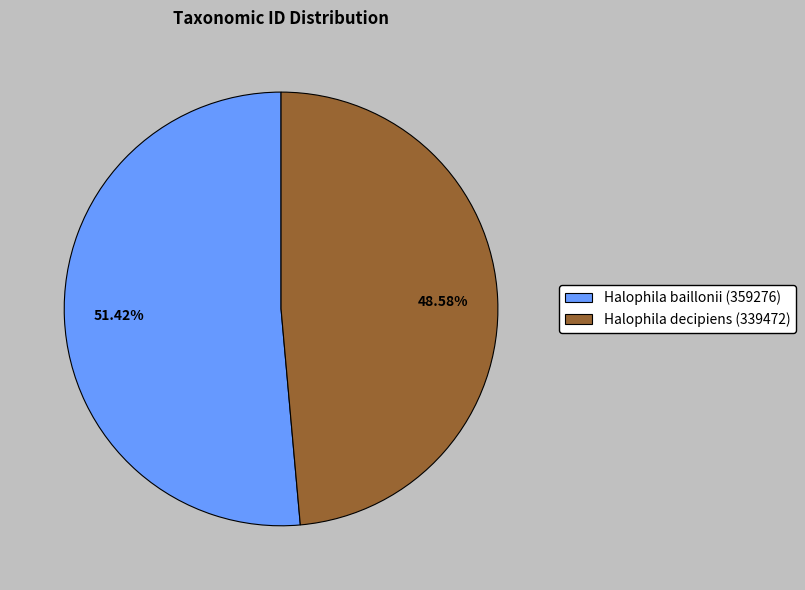

Between Halophila baillonii (359276) and Halophila decipiens (339472), which is larger?

Halophila baillonii (359276)